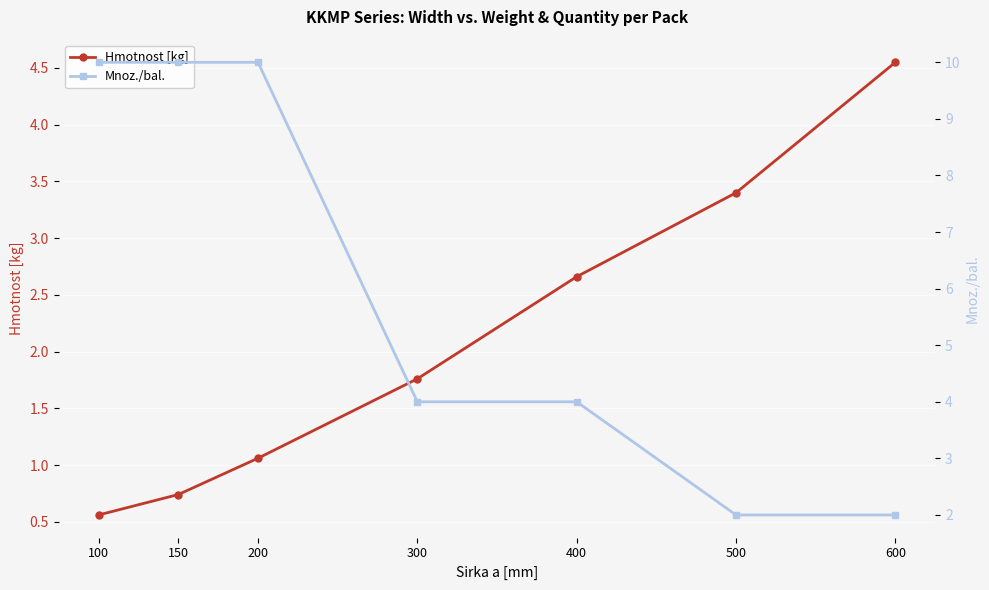

What is the total value across all series at 600?

6.5